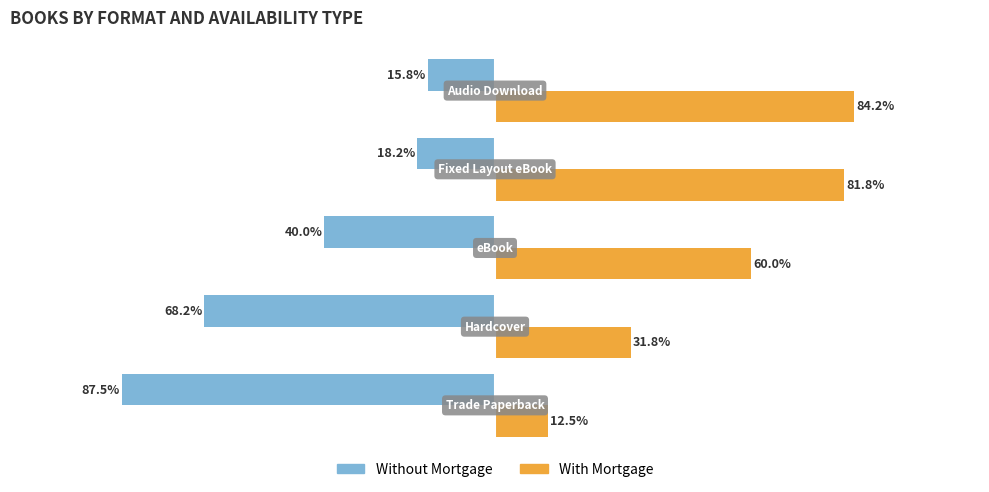

Rank the series by their maximum value, from lowest to highest.

Without Mortgage, With Mortgage